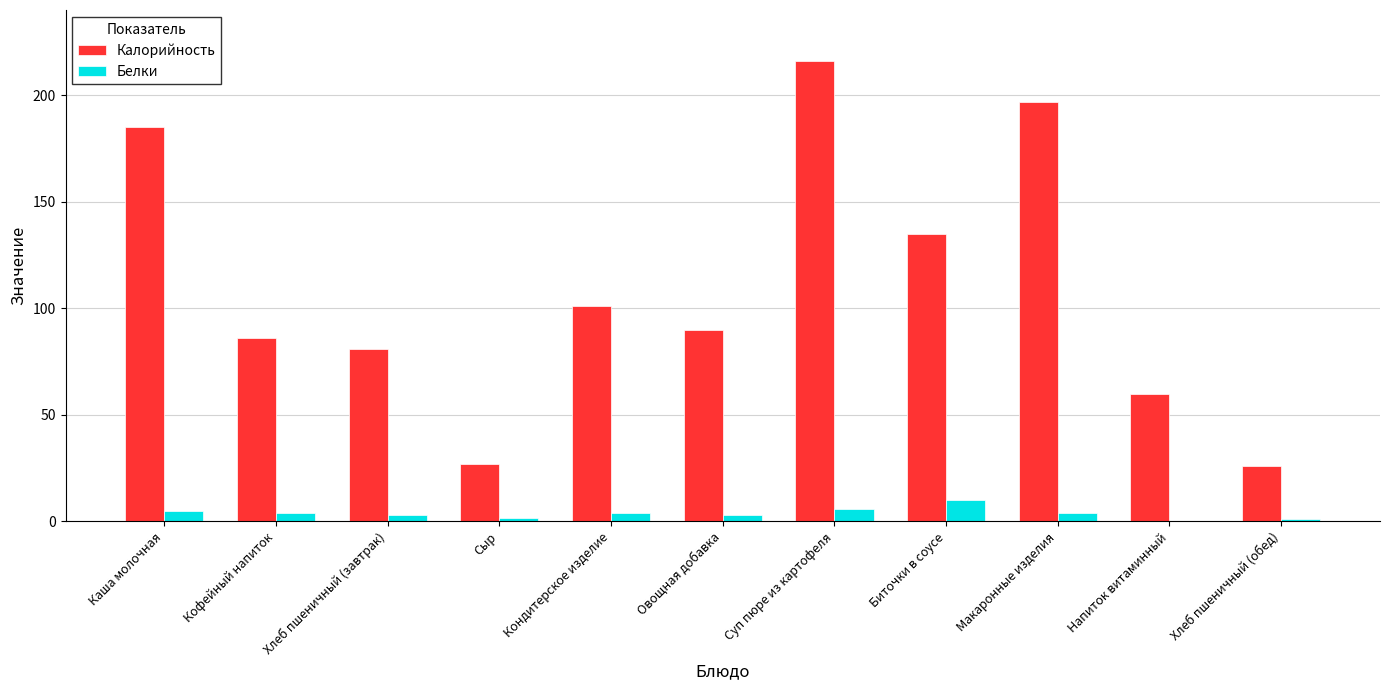

At which category is the sum across all series the highest?

Суп пюре из картофеля